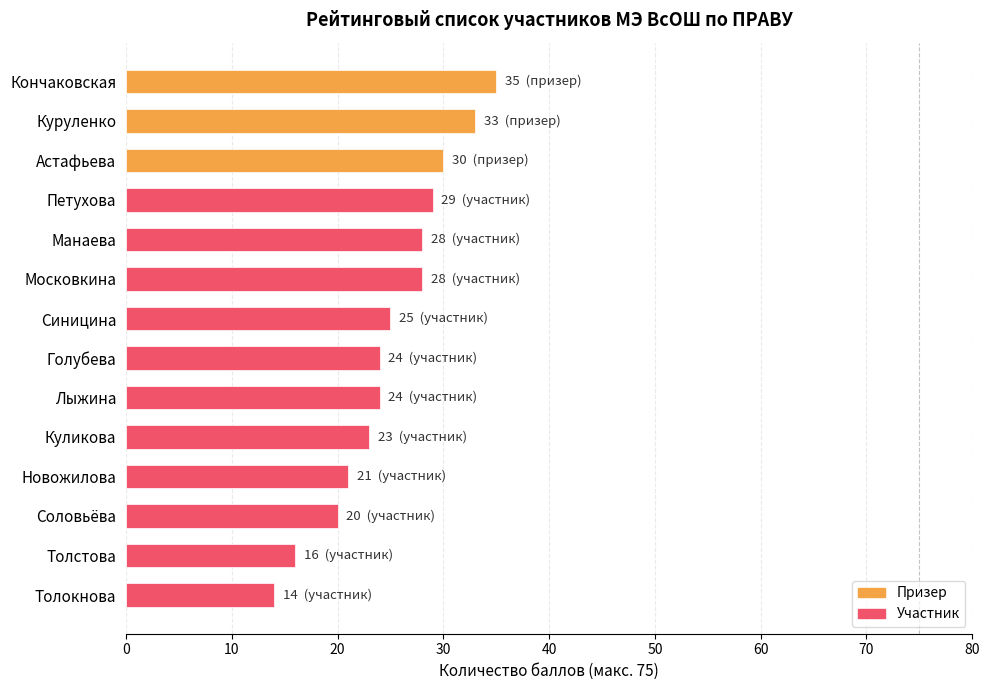

What is the approximate value at Петухова, to the nearest 5?

30